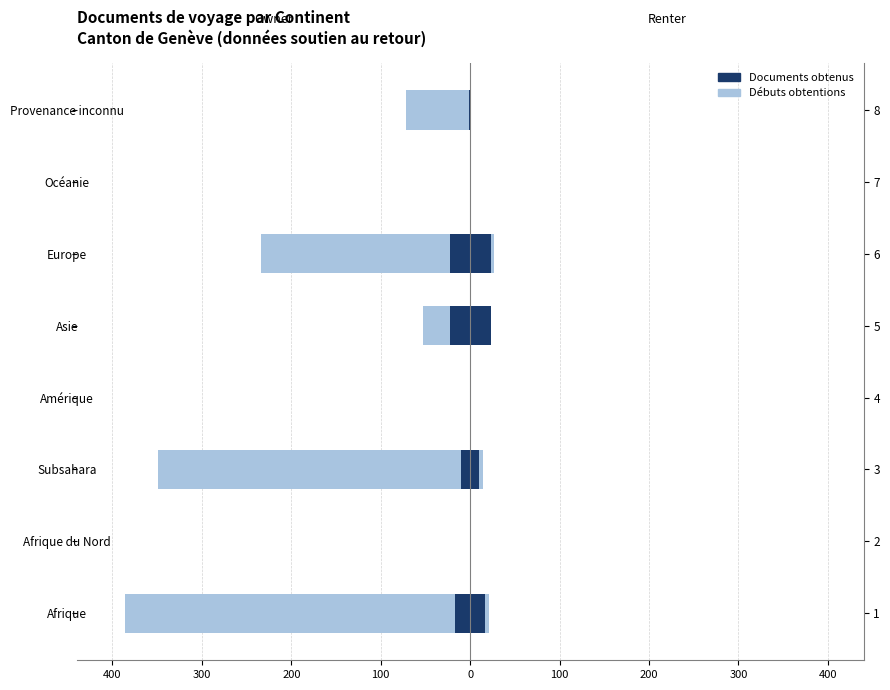

How many bars are there in each group?

2